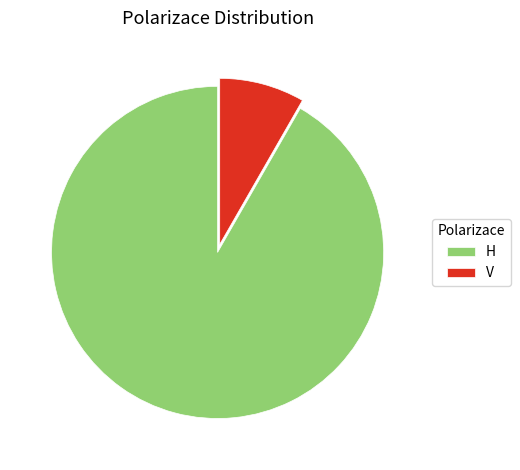

How many segments does this pie chart have?

2